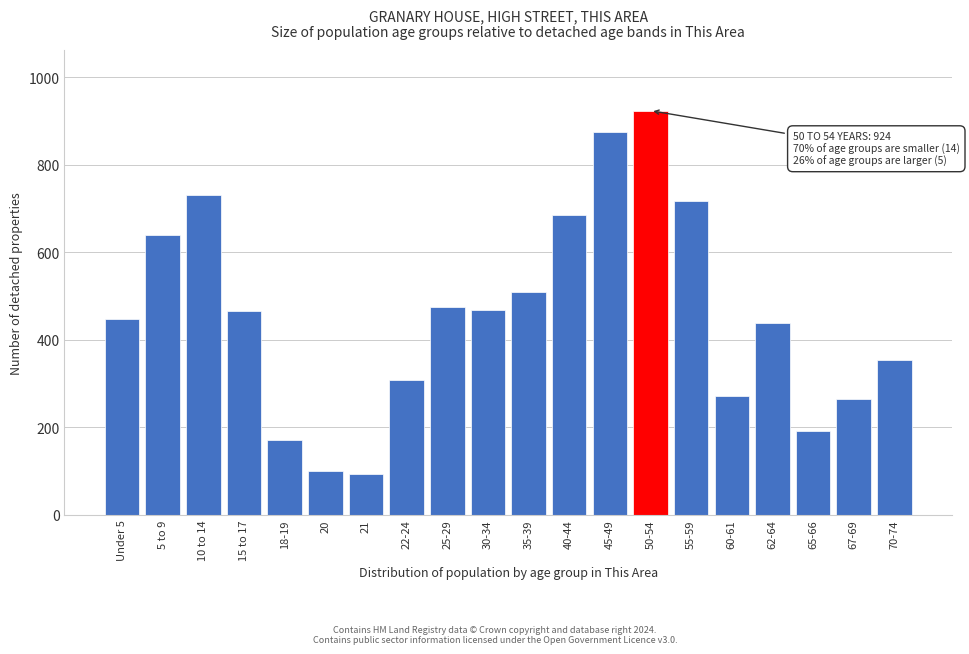

Is it true that the value at 20 is 151?

False